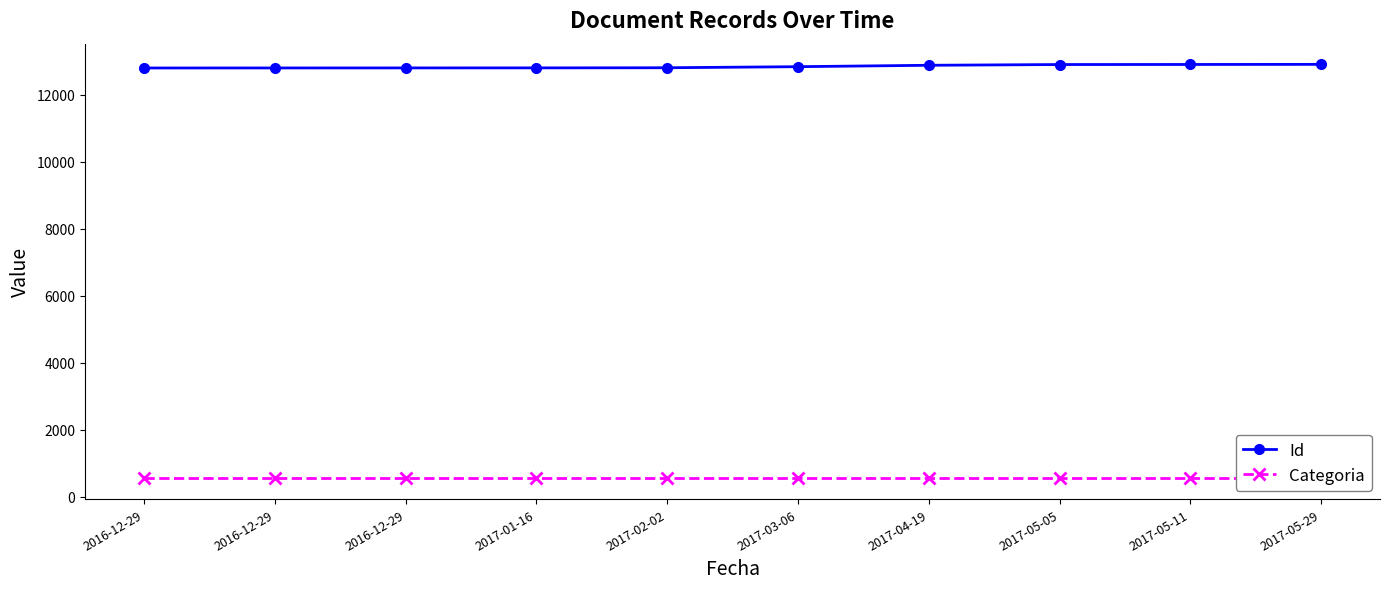

How many lines are shown in the chart?

2